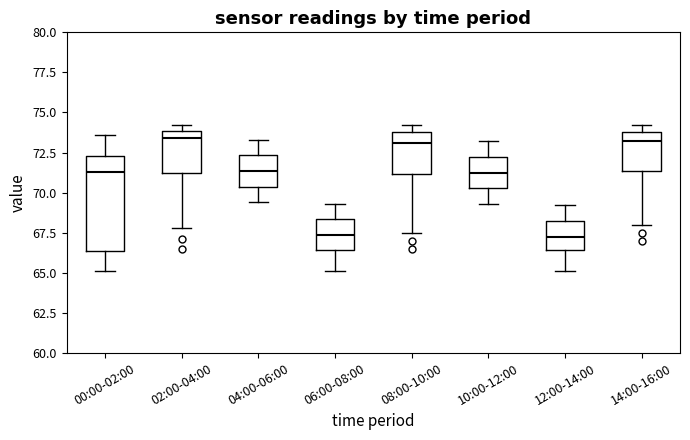

Reading left to right, read every box against the y-axis: the position of its median line, the range the box covers, and the ends of its whiskers. The values are not printed on the chart, so give them approximately, as read against the axis.

00:00-02:00: median 71.5, box 66.5 to 72.5, whiskers 65.0 to 73.5
02:00-04:00: median 73.5, box 71.0 to 74.0, whiskers 68.0 to 74.0 (just above the box's upper edge)
04:00-06:00: median 71.5, box 70.5 to 72.5, whiskers 69.5 to 73.5
06:00-08:00: median 67.5, box 66.5 to 68.5, whiskers 65.0 to 69.5
08:00-10:00: median 73.0, box 71.0 to 74.0, whiskers 67.5 to 74.0 (just above the box's upper edge)
10:00-12:00: median 71.5, box 70.5 to 72.0, whiskers 69.5 to 73.0
12:00-14:00: median 67.5, box 66.5 to 68.0, whiskers 65.0 to 69.0
14:00-16:00: median 73.0, box 71.5 to 74.0, whiskers 68.0 to 74.0 (just above the box's upper edge)